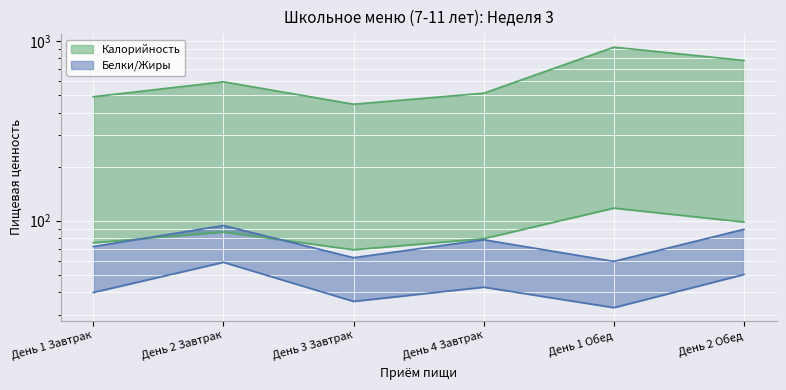

In Белки, how many points are higher than both neighbors (excluding endpoints)?

2